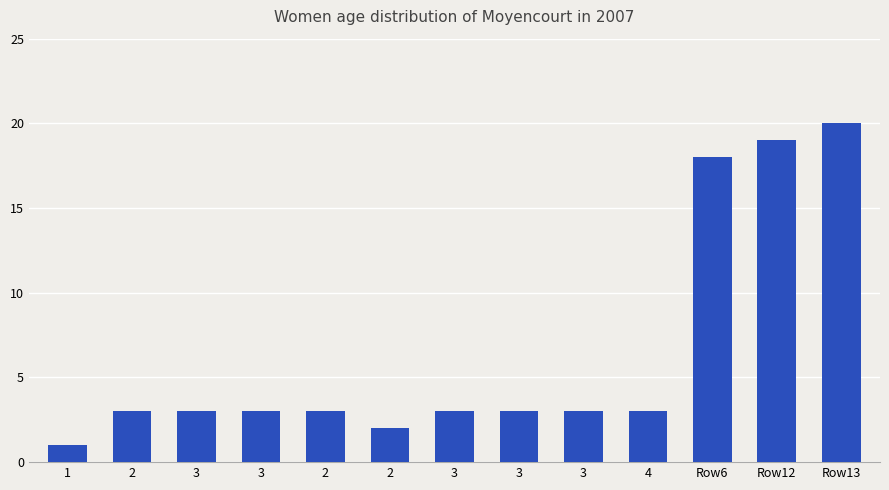

Reading left to right, what are all the values shown in this chart?

1	3	3	3	3	2	3	3	3	3	18	19	20